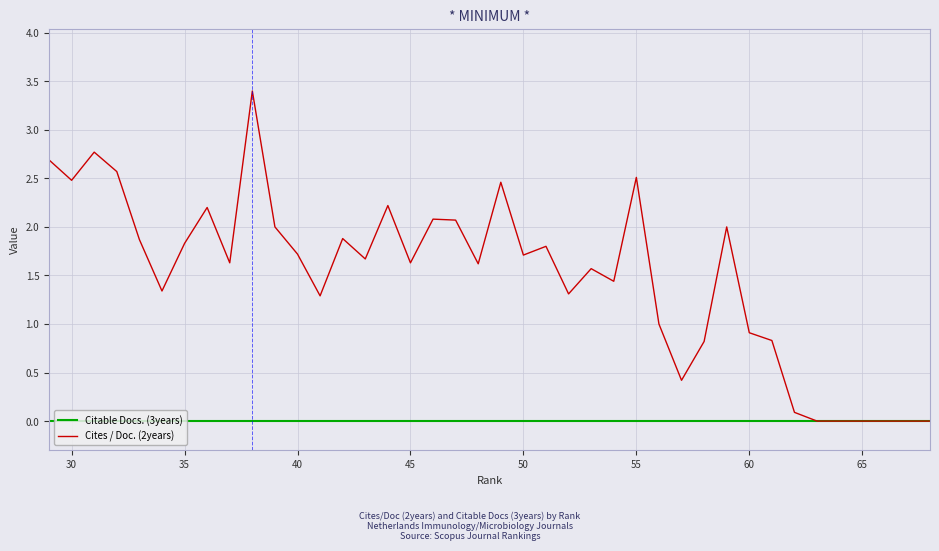

How many data points does each series have?

40